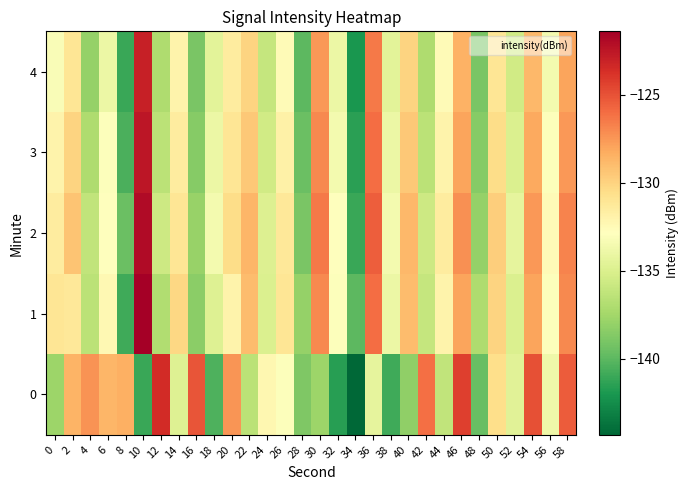

Reading left to right, list all the values displayed in this chart.

0: 0=-137.8	2=-128.6	4=-127.3	6=-128.7	8=-128.4	10=-141.1	12=-123.5	14=-134.8	16=-125.1	18=-140.4	20=-127.5	22=-136.5	24=-132.3	26=-133.0	28=-138.8	30=-137.7	32=-141.5	34=-144.3	36=-134.3	38=-140.9	40=-138.1	42=-126.1	44=-136.3	46=-124.3	48=-139.6	50=-130.6	52=-134.6	54=-125.0	56=-133.8	58=-125.4
1: 0=-131.0	2=-131.2	4=-136.5	6=-132.4	8=-140.9	10=-121.4	12=-137.0	14=-130.2	16=-138.4	18=-134.8	20=-132.0	22=-129.0	24=-135.0	26=-131.0	28=-138.0	30=-127.0	32=-133.0	34=-140.0	36=-126.0	38=-134.0	40=-129.0	42=-136.0	44=-132.0	46=-128.0	48=-137.0	50=-130.0	52=-135.0	54=-128.0	56=-133.0	58=-127.0
2: 0=-131.5	2=-129.3	4=-136.2	6=-132.8	8=-139.5	10=-122.0	12=-135.7	14=-131.0	16=-137.9	18=-133.5	20=-130.5	22=-128.7	24=-134.9	26=-131.2	28=-139.0	30=-126.5	32=-132.8	34=-141.0	36=-125.5	38=-133.5	40=-128.8	42=-135.7	44=-131.5	46=-127.3	48=-138.0	50=-129.8	52=-134.3	54=-127.5	56=-132.5	58=-126.8
3: 0=-132.0	2=-130.0	4=-137.0	6=-133.0	8=-140.5	10=-122.5	12=-136.5	14=-131.5	16=-138.5	18=-134.0	20=-131.0	22=-129.5	24=-135.5	26=-131.8	28=-139.5	30=-127.0	32=-133.5	34=-141.5	36=-126.0	38=-134.0	40=-129.5	42=-136.5	44=-132.0	46=-128.0	48=-138.5	50=-130.5	52=-135.0	54=-128.2	56=-133.0	58=-127.5
4: 0=-133.2	2=-131.0	4=-138.0	6=-134.0	8=-141.0	10=-123.0	12=-137.0	14=-132.0	16=-139.0	18=-134.5	20=-131.5	22=-130.0	24=-136.0	26=-132.5	28=-140.0	30=-127.5	32=-134.0	34=-142.0	36=-126.5	38=-134.5	40=-130.0	42=-137.0	44=-132.5	46=-128.5	48=-139.0	50=-131.0	52=-135.5	54=-128.8	56=-133.5	58=-128.0